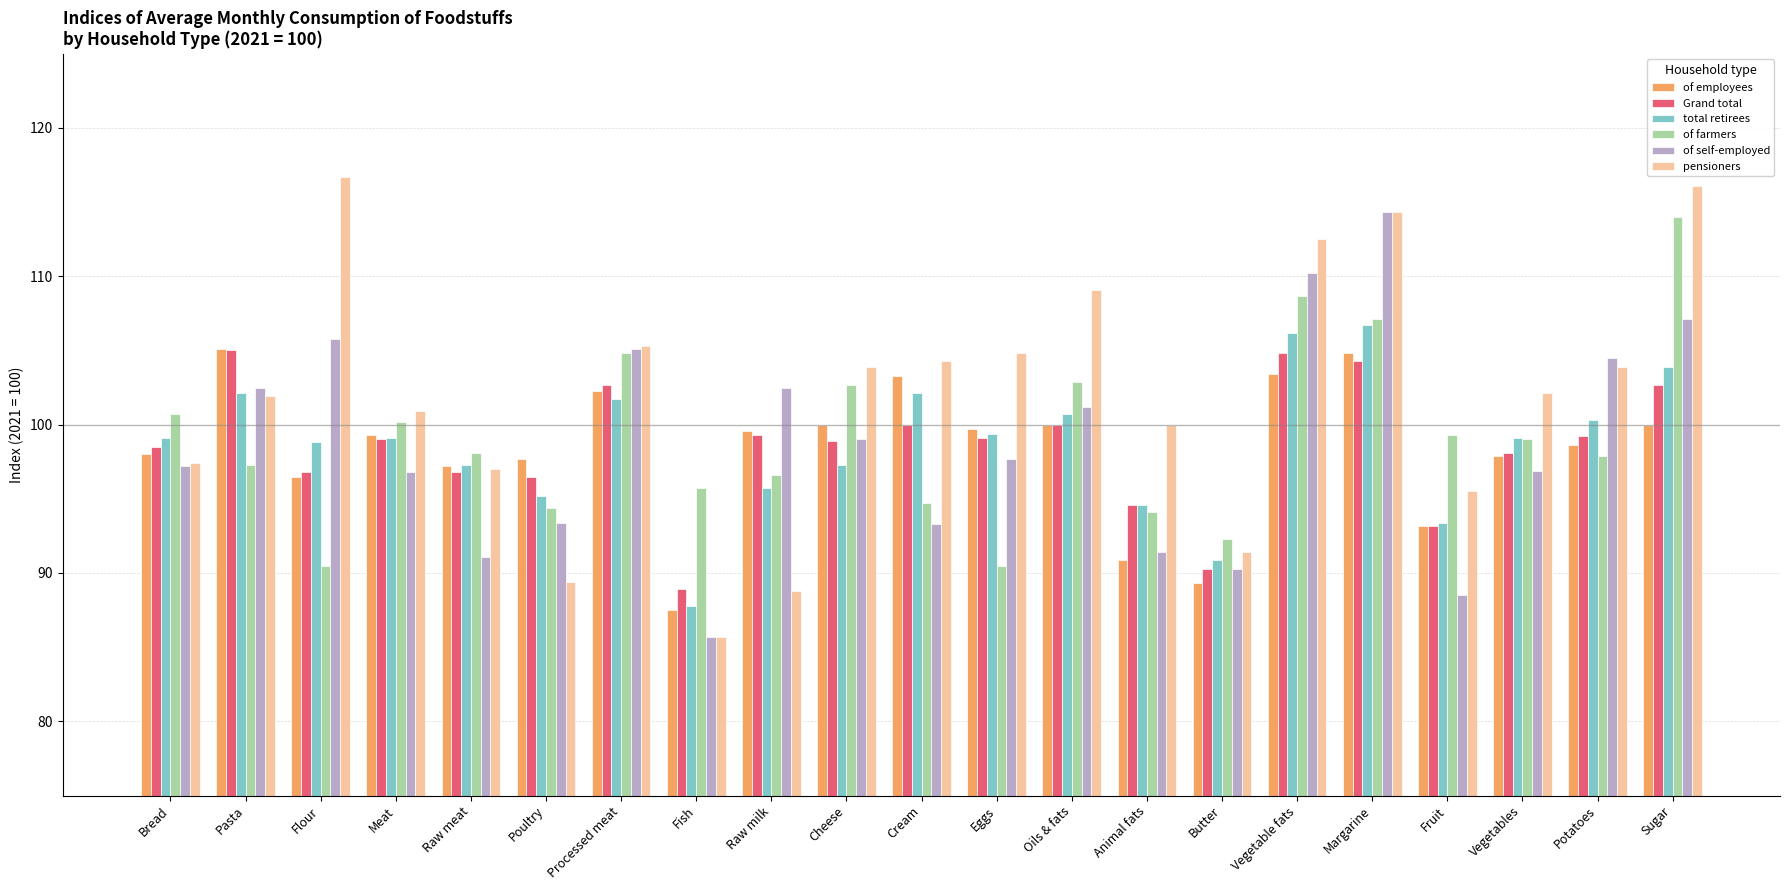

What position from the left is Raw milk?

9